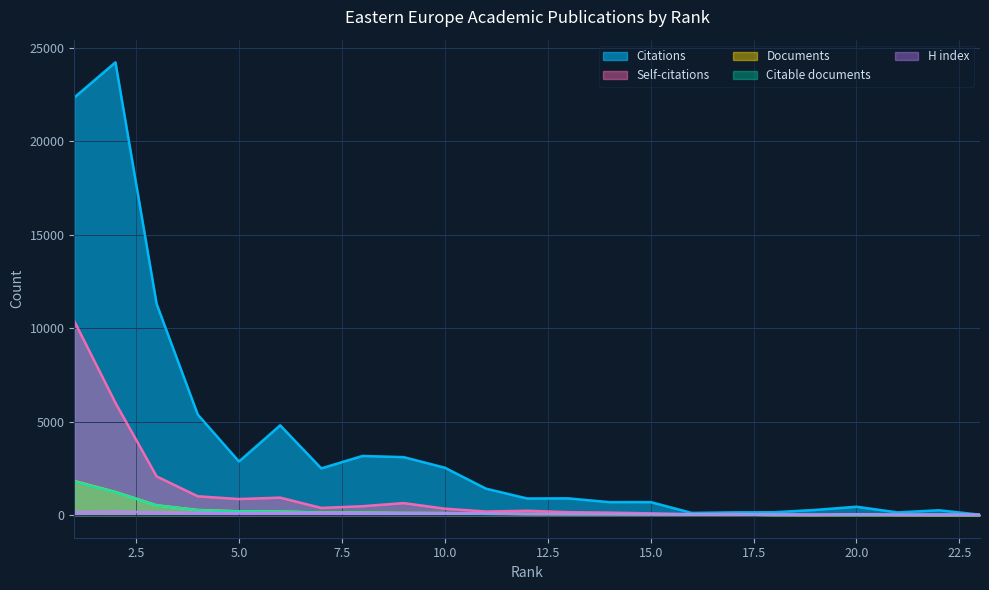

Reading left to right, list all the values displayed in this chart.

Citations: 1=22350	2=24231	3=11304	4=5379	5=2868	6=4805	7=2501	8=3166	9=3103	10=2538	11=1416	12=889	13=896	14=693	15=696	16=116	17=146	18=152	19=278	20=448	21=144	22=260	23=21
Self-citations: 1=10382	2=6008	3=2072	4=1006	5=860	6=935	7=384	8=475	9=643	10=344	11=191	12=232	13=157	14=132	15=93	16=50	17=59	18=18	19=8	20=47	21=8	22=4	23=4
Documents: 1=1818	2=1236	3=523	4=271	5=200	6=187	7=135	8=133	9=113	10=106	11=70	12=59	13=46	14=45	15=38	16=31	17=27	18=8	19=7	20=7	21=6	22=4	23=1
Citable documents: 1=1793	2=1224	3=520	4=262	5=197	6=183	7=133	8=131	9=112	10=106	11=66	12=58	13=46	14=45	15=37	16=30	17=27	18=8	19=7	20=7	21=6	22=4	23=1
H index: 1=156	2=185	3=142	4=123	5=91	6=108	7=100	8=88	9=81	10=90	11=89	12=52	13=64	14=57	15=47	16=31	17=32	18=34	19=20	20=46	21=21	22=32	23=16